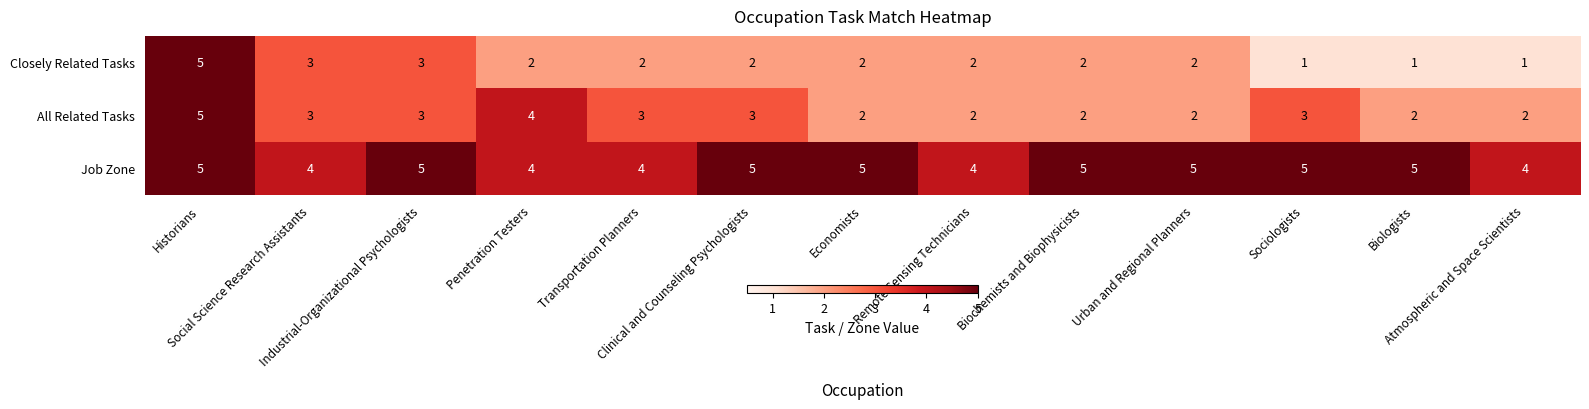

What is the maximum value shown in the chart?

5